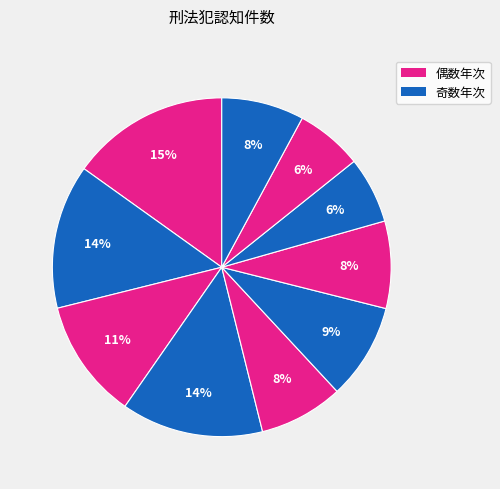

Count the number of slices in the pie.

10